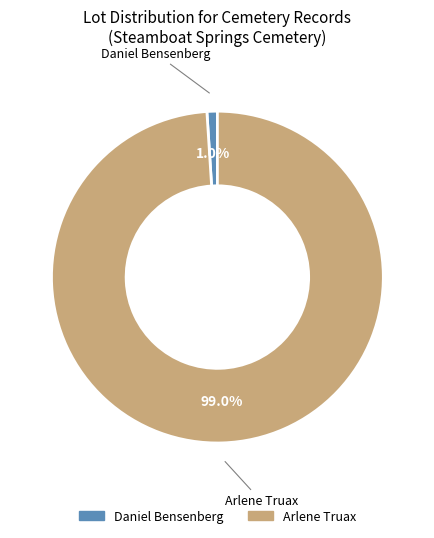

To the nearest percent, what portion does Arlene Truax represent?

99%